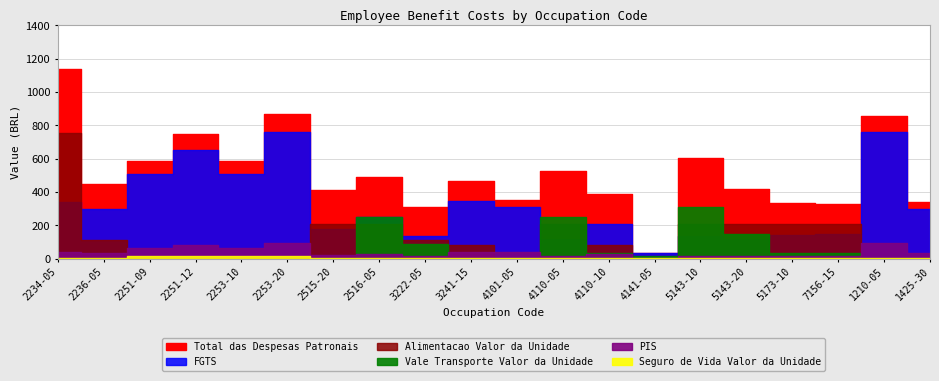

Which series has the largest total across all categories?

Total das Despesas Patronais